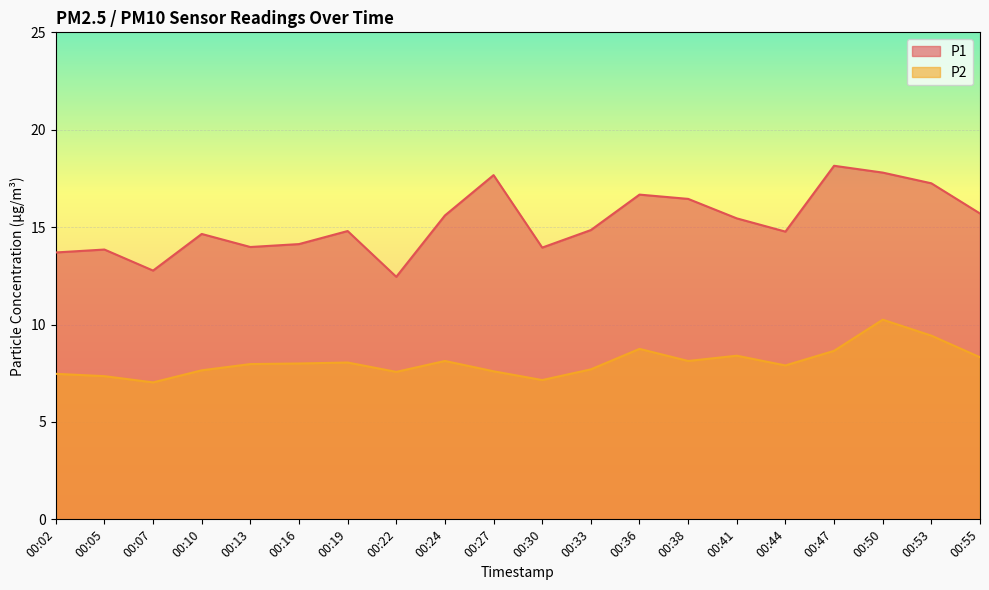

True or false: P1 and P2 intersect in this chart.

False